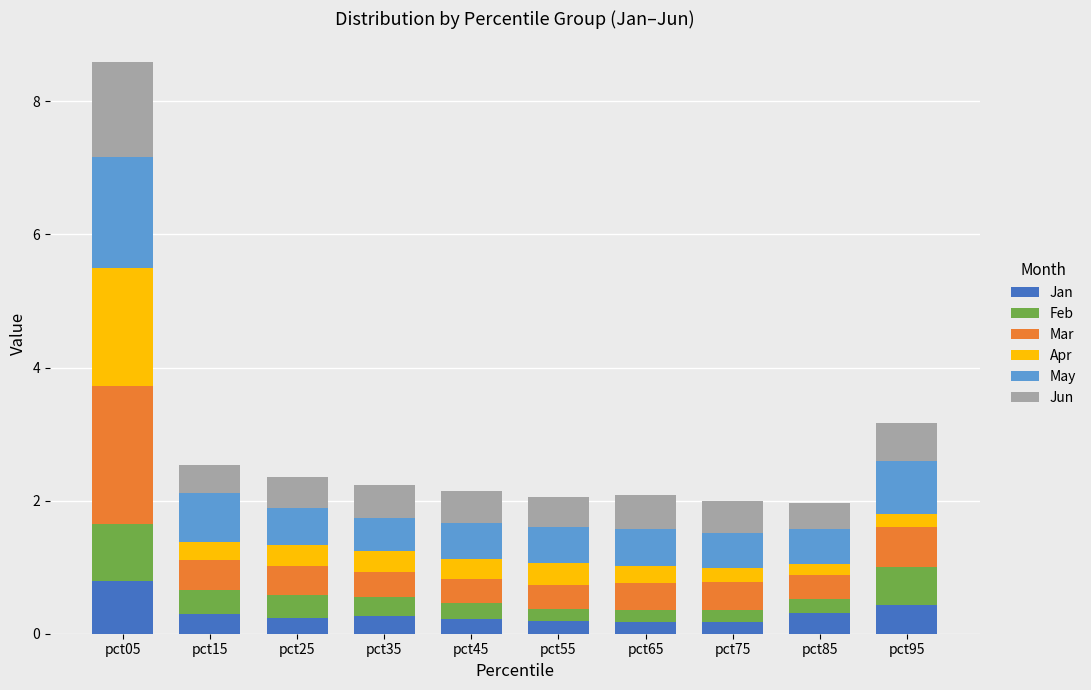

Does the chart contain stacked bars?

Yes